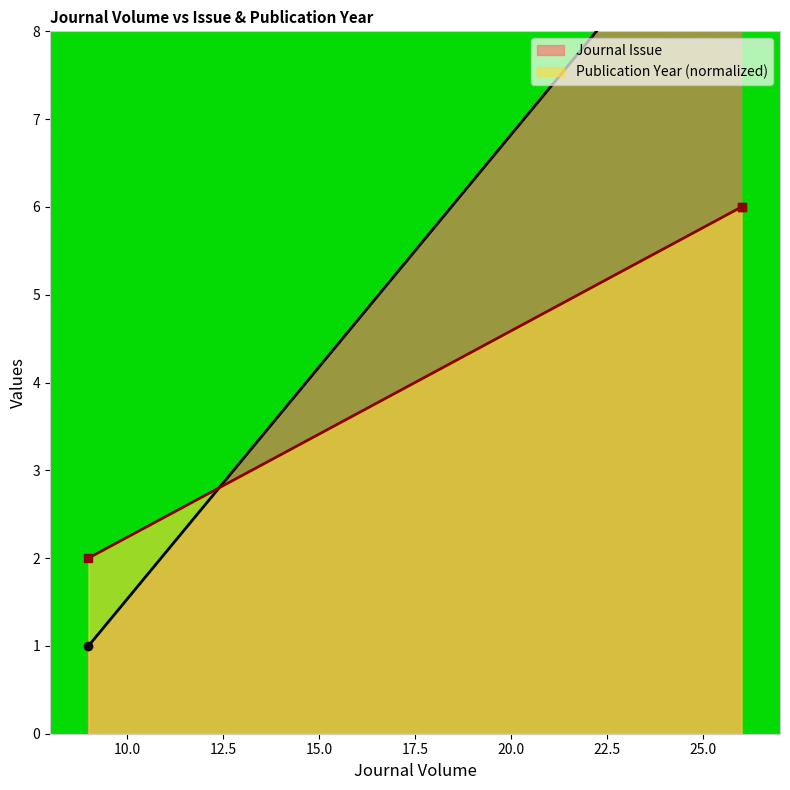

The value of Journal Issue at 9 is 0. True or false?

False